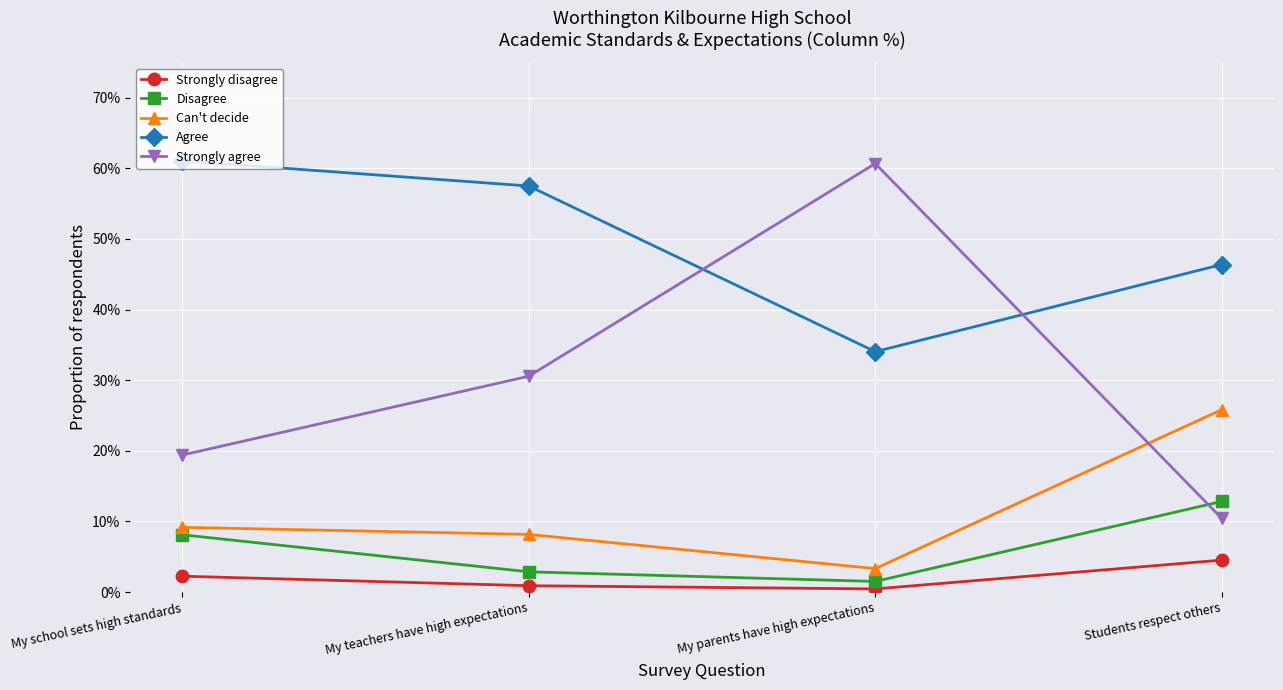

What is the spread (max minus min) of values at My school sets high standards?

0.6